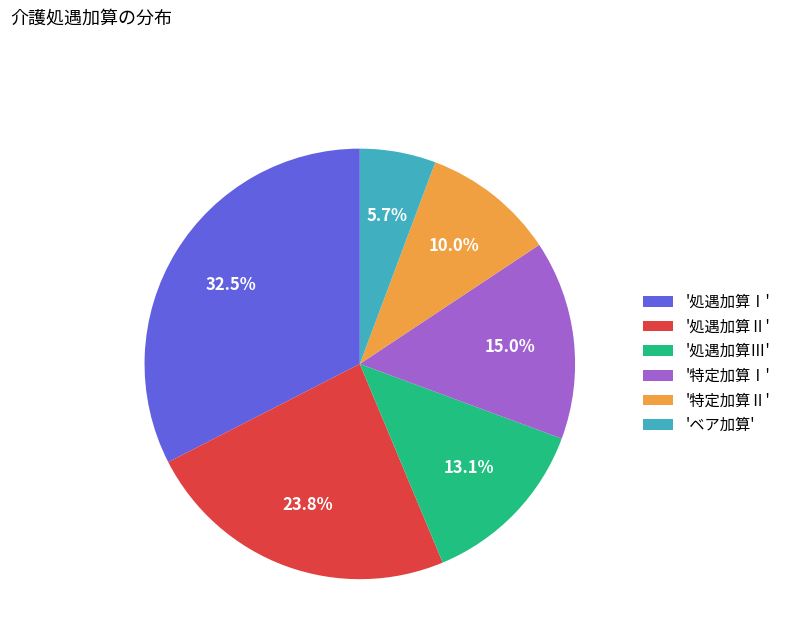

Which slice is the largest?

'処遇加算Ⅰ'